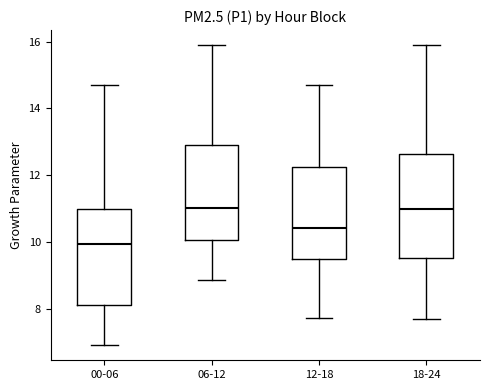

Which box has the lowest median line?

00-06